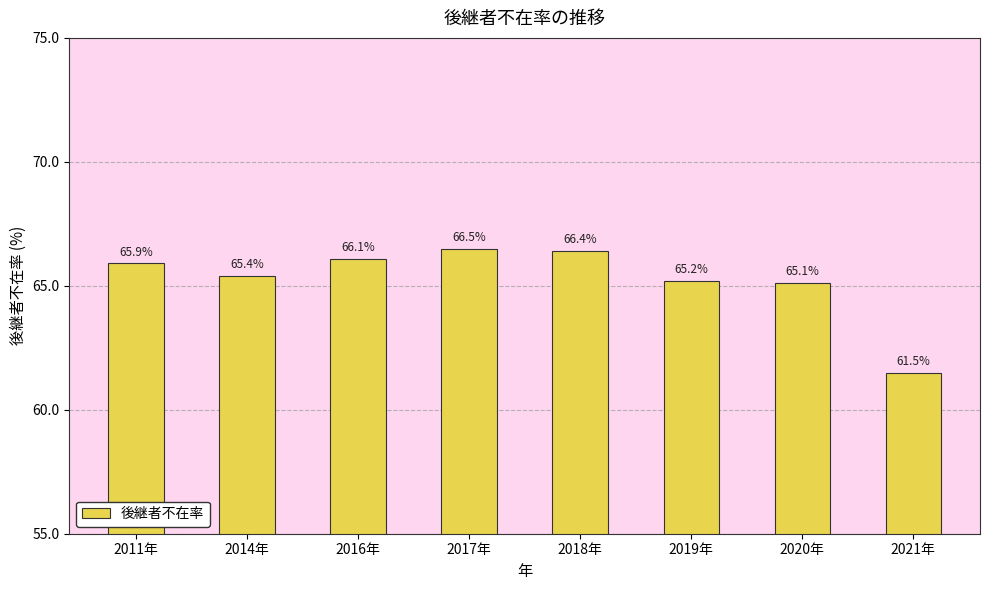

How many data points does each series have?

8